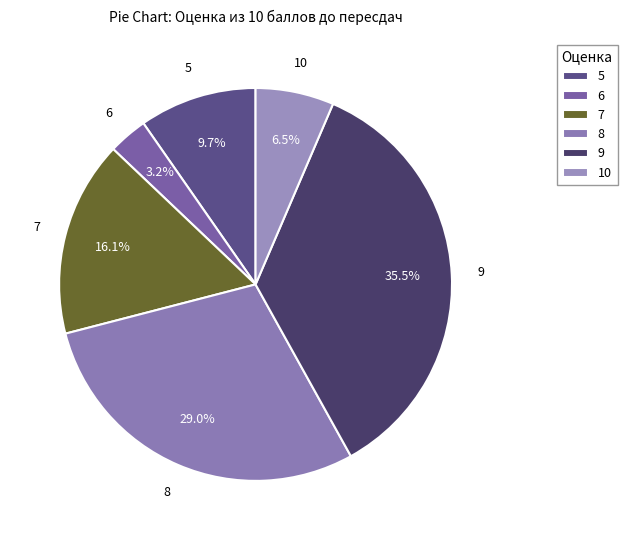

To the nearest percent, what portion does 7 represent?

16%